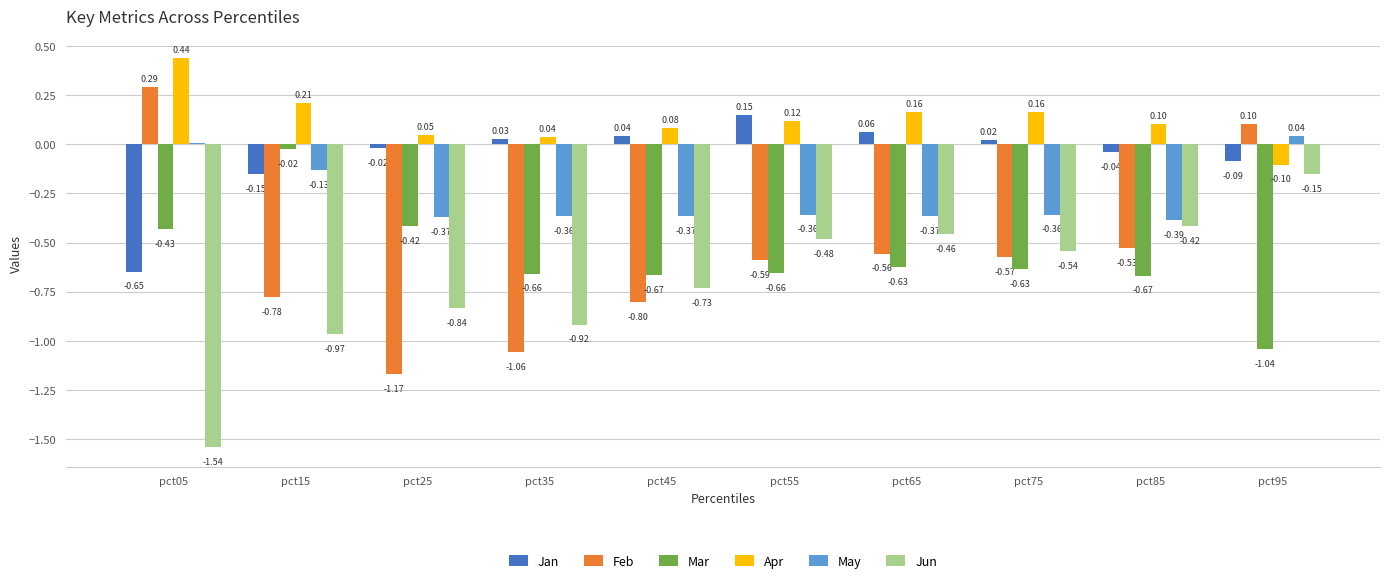

What is the difference between the highest and lowest values at pct25?

1.2